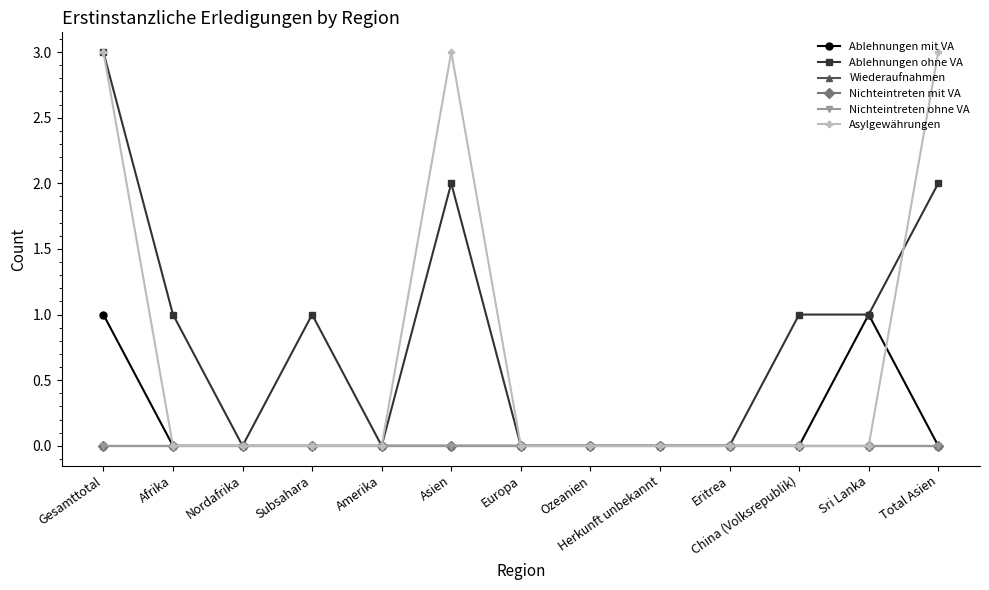

Between Sri Lanka and China (Volksrepublik), which is larger?

Sri Lanka